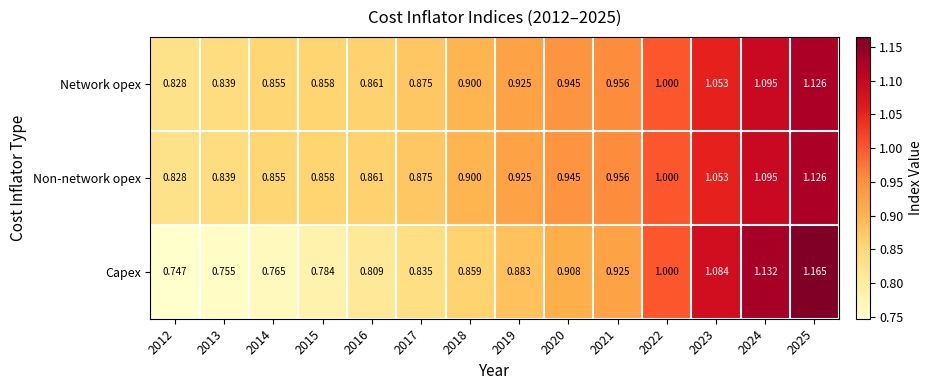

Which series changed the most between 2013 and 2021?

Capex